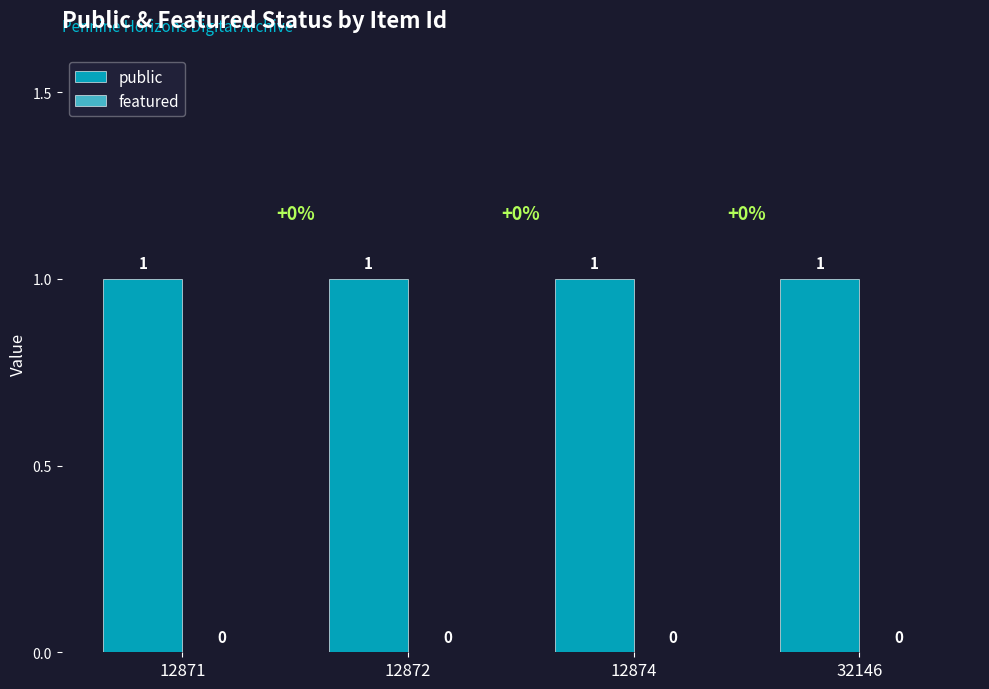

List the labels in order of public value, smallest first.

12871, 12872, 12874, 32146